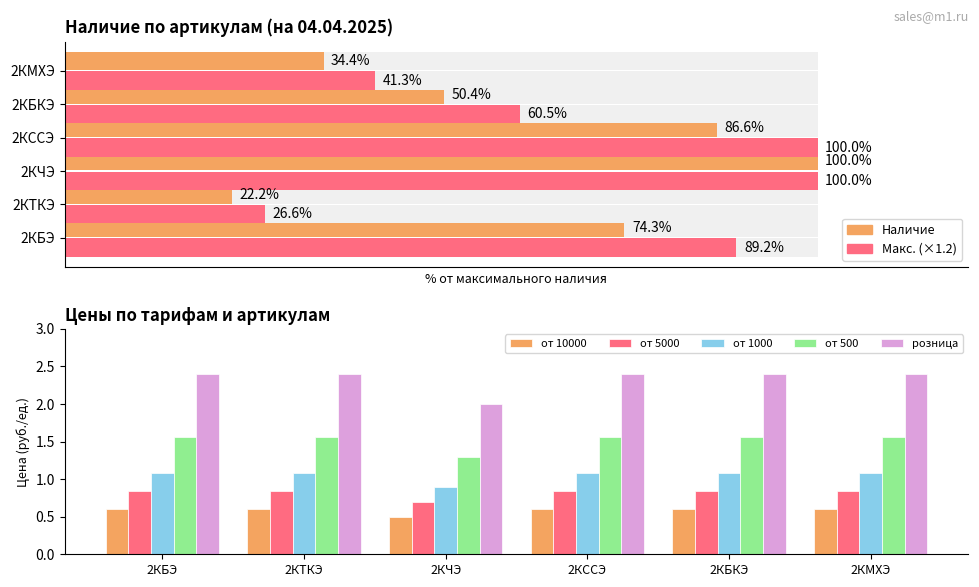

List the series in order of their peak value, lowest first.

от 10000, от 5000, от 1000, от 500, розница